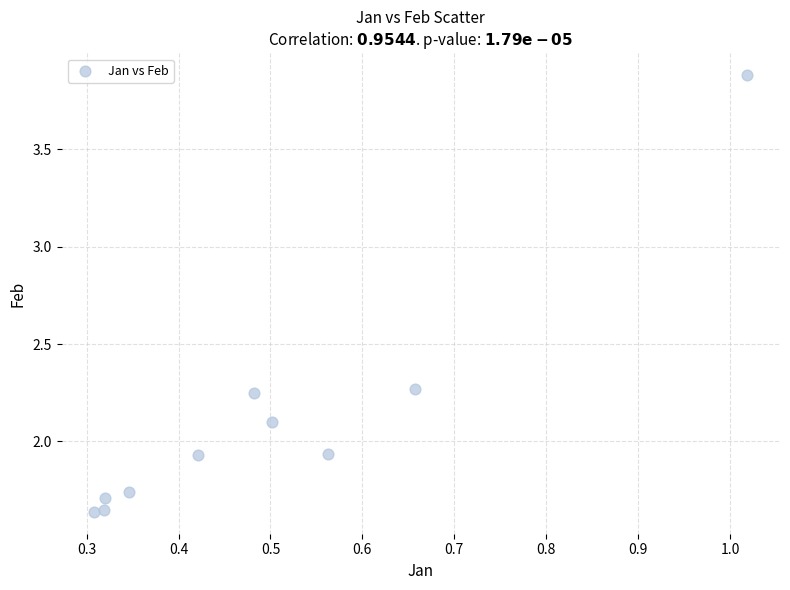

What is the range of X values (max minus min)?

0.7